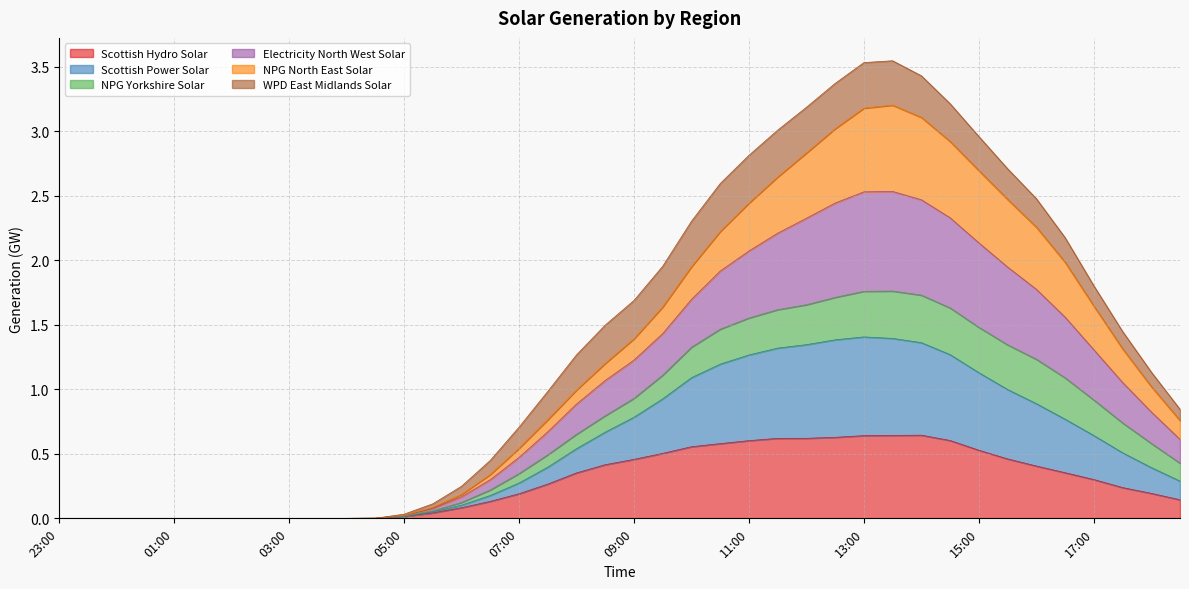

Which series changed the most between 02:30 and 14:00?

Electricity North West Solar